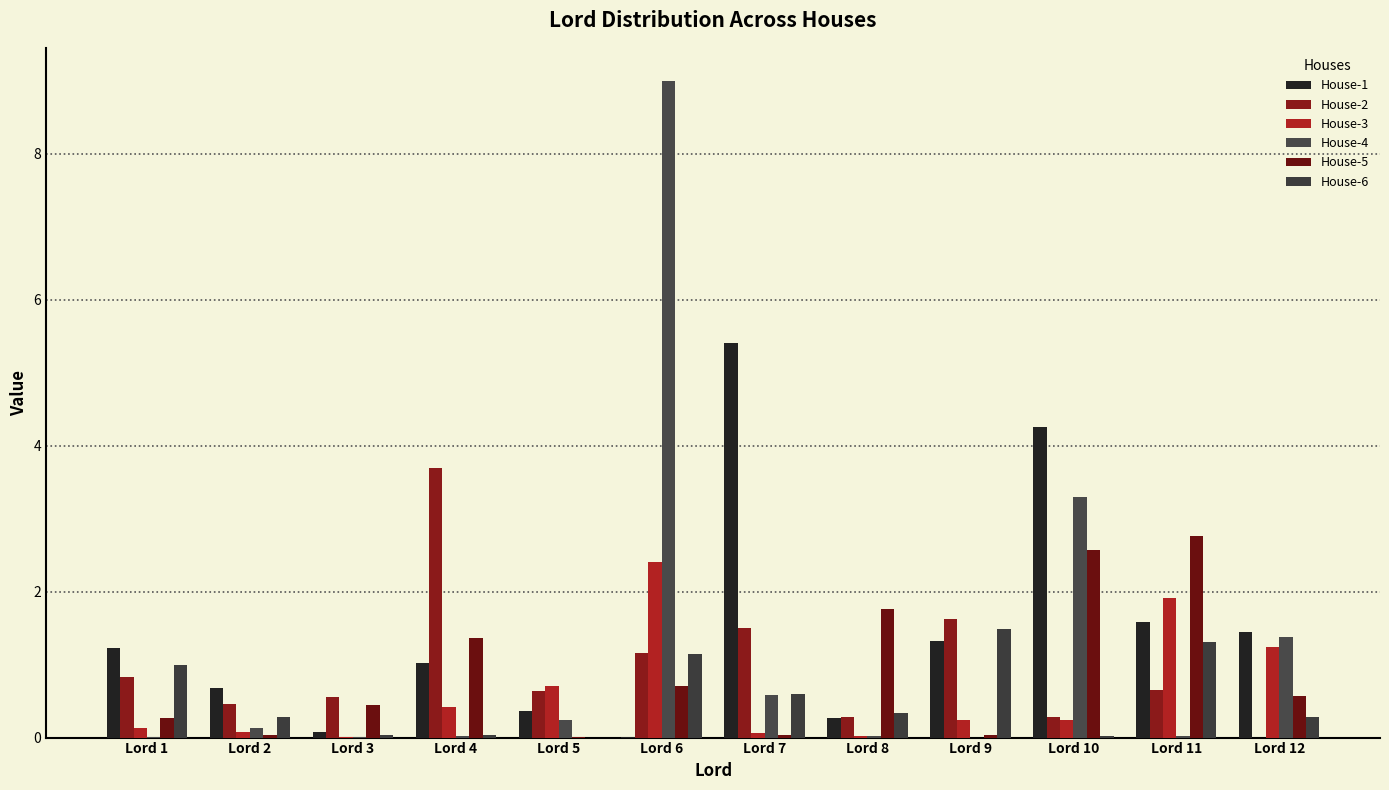

List the labels in order of House-3 value, largest first.

Lord 6, Lord 11, Lord 12, Lord 5, Lord 4, Lord 9, Lord 10, Lord 1, Lord 2, Lord 7, Lord 8, Lord 3